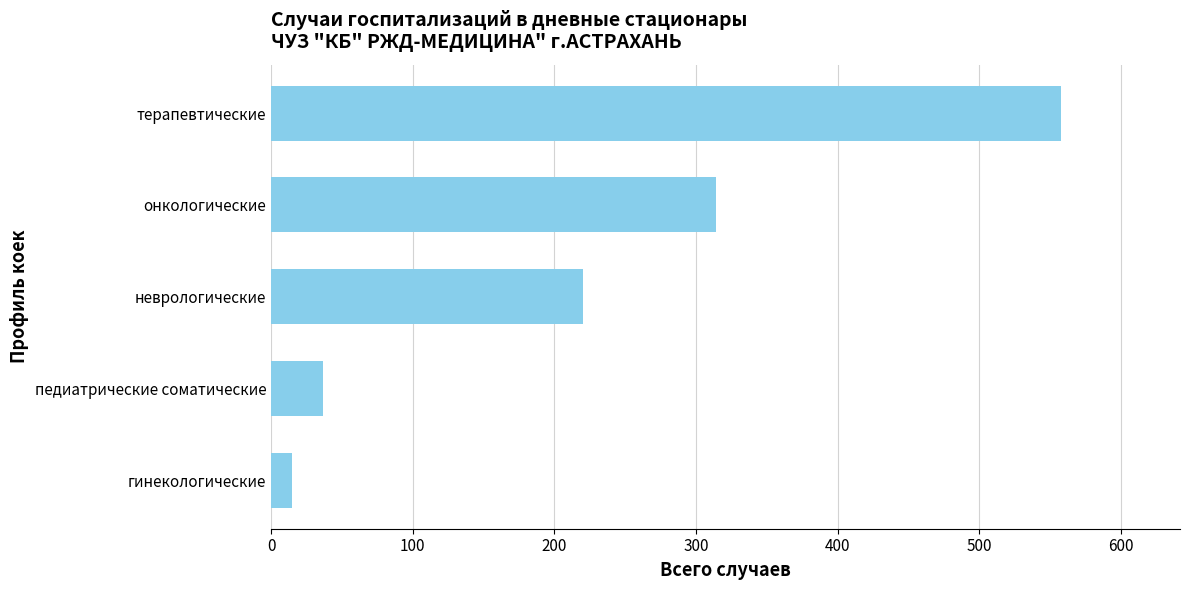

Rank the categories by value from highest to lowest.

терапевтические, онкологические, неврологические, педиатрические соматические, гинекологические